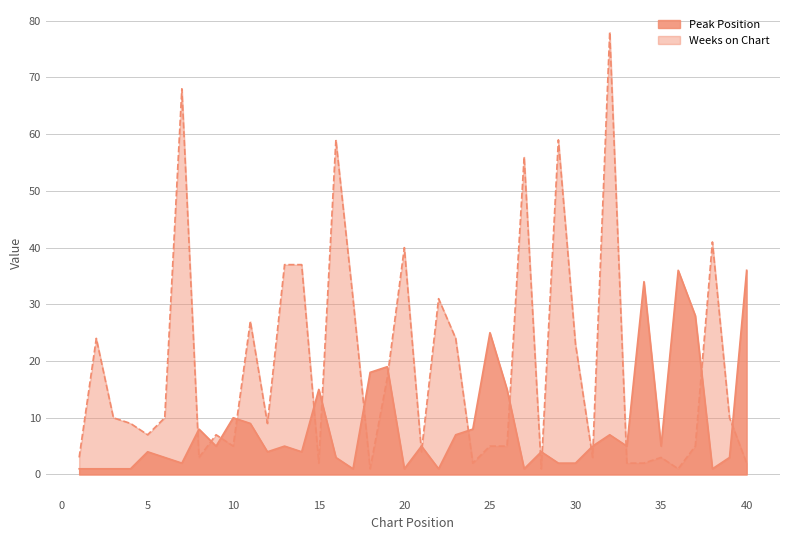

How many times do Peak Position and Weeks on Chart cross each other?

19